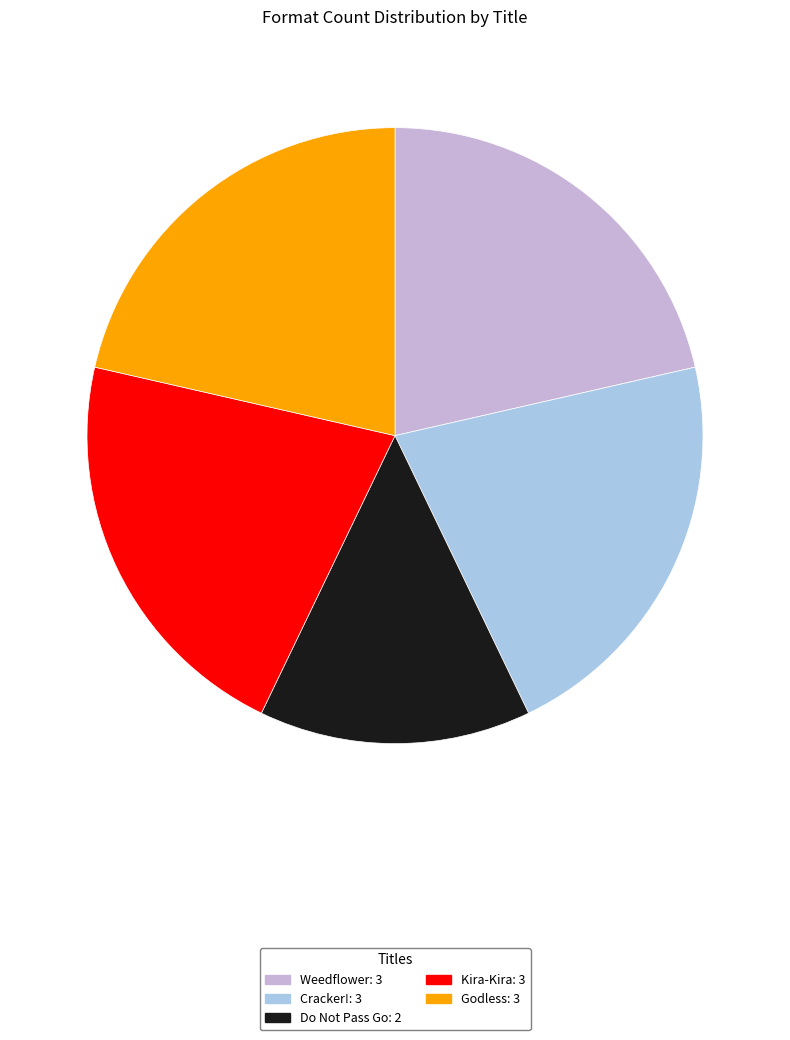

Is it true that Cracker! is 34% of the pie?

False